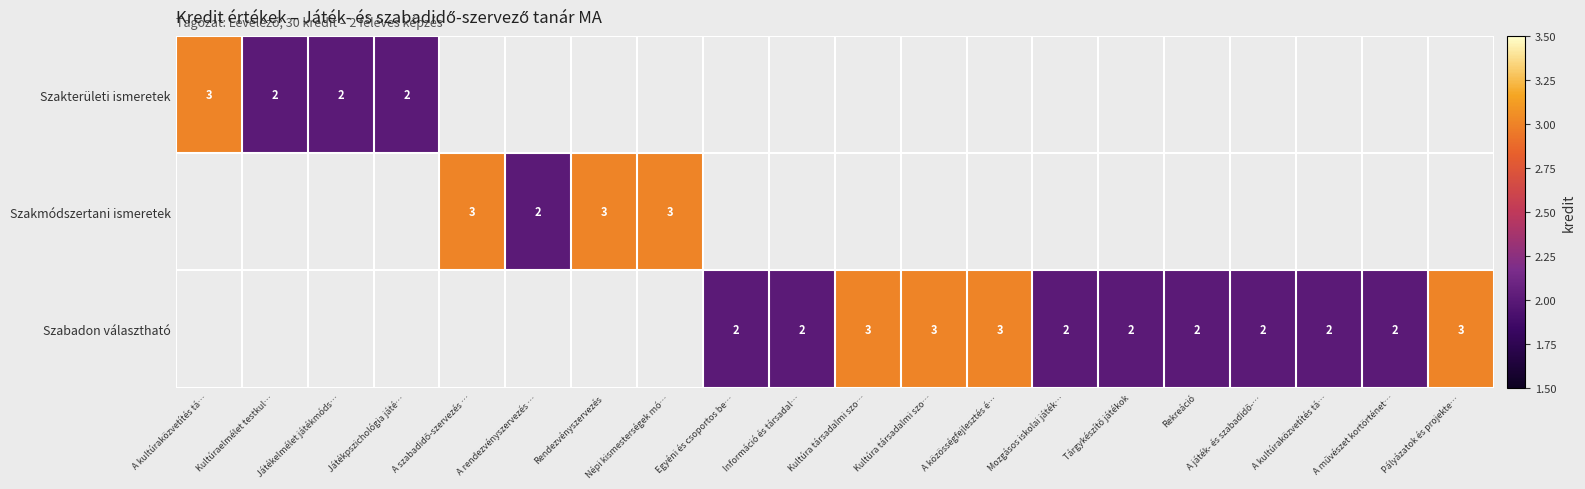

What value does the Szabadon választható series have at A közösségfejlesztés é…?

3.0